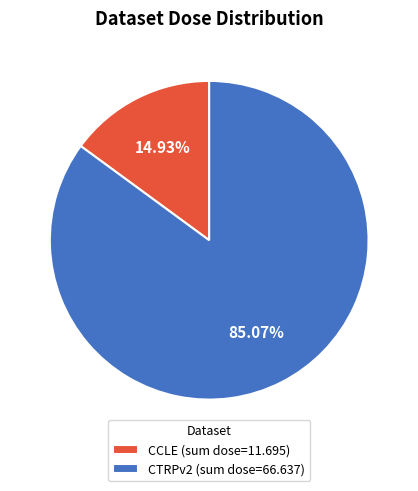

Does CCLE (sum dose=11.695) account for over 50% of the chart?

No